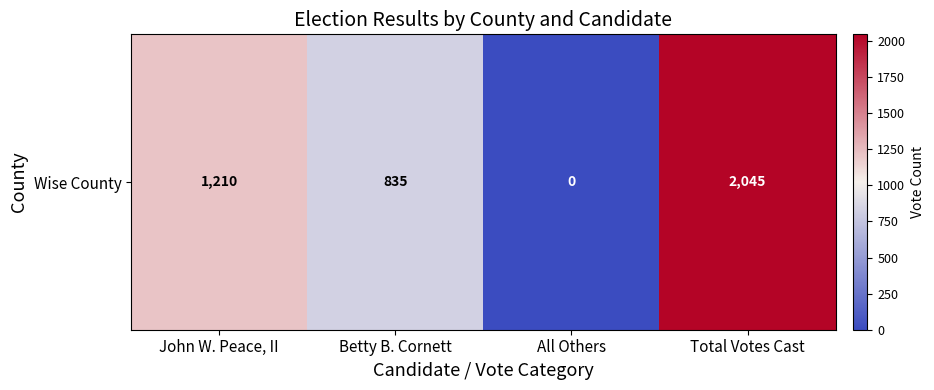

What is the sum of all values?

4090